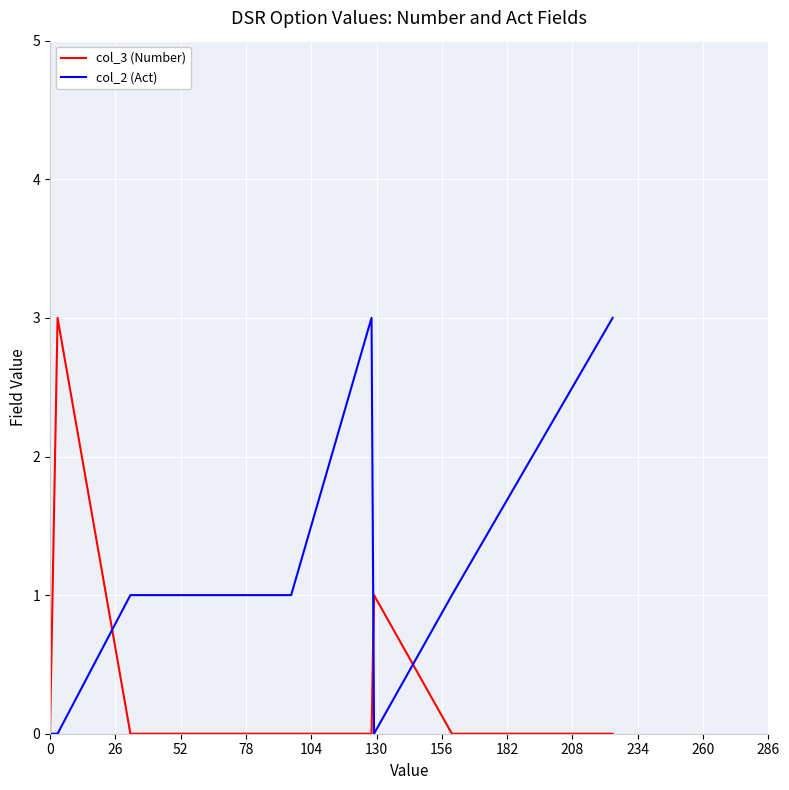

Reading right to left, what are all the values shown in this chart?

col_3 (Number): 0	0	1	0	0	0	3	2	1	0
col_2 (Act): 3	1	0	3	1	1	0	0	0	0